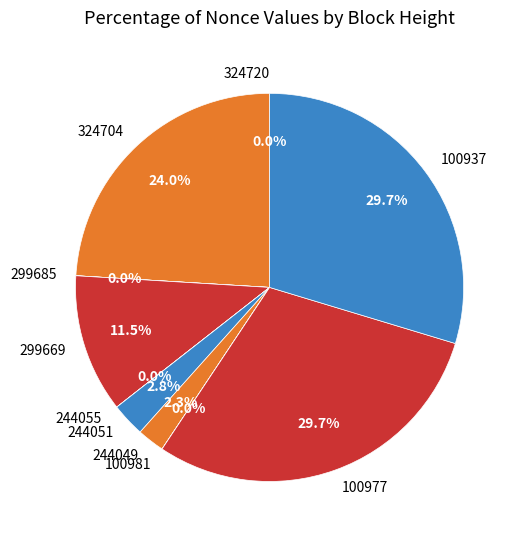

What portion of the pie excludes 244049?

97.7%